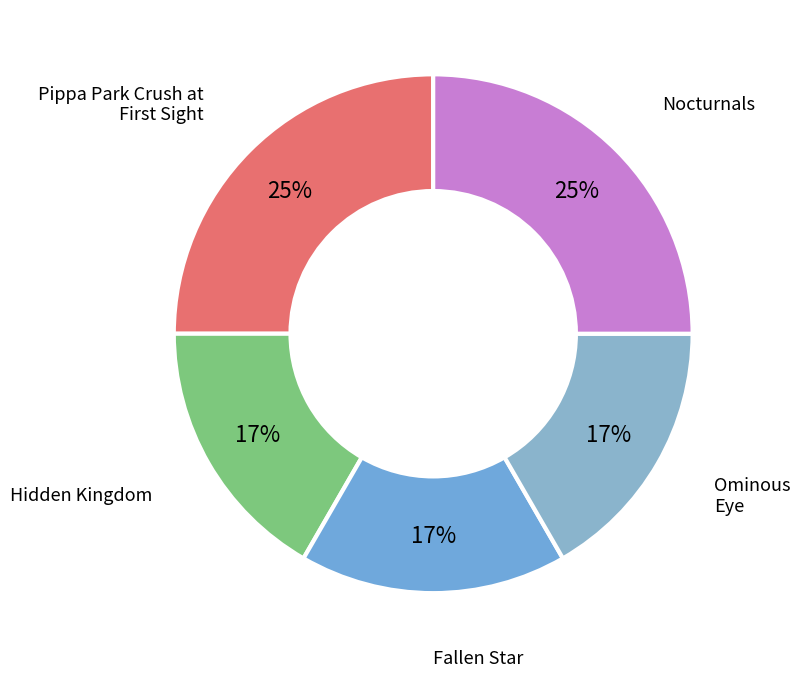

Does Hidden Kingdom account for over 50% of the chart?

No